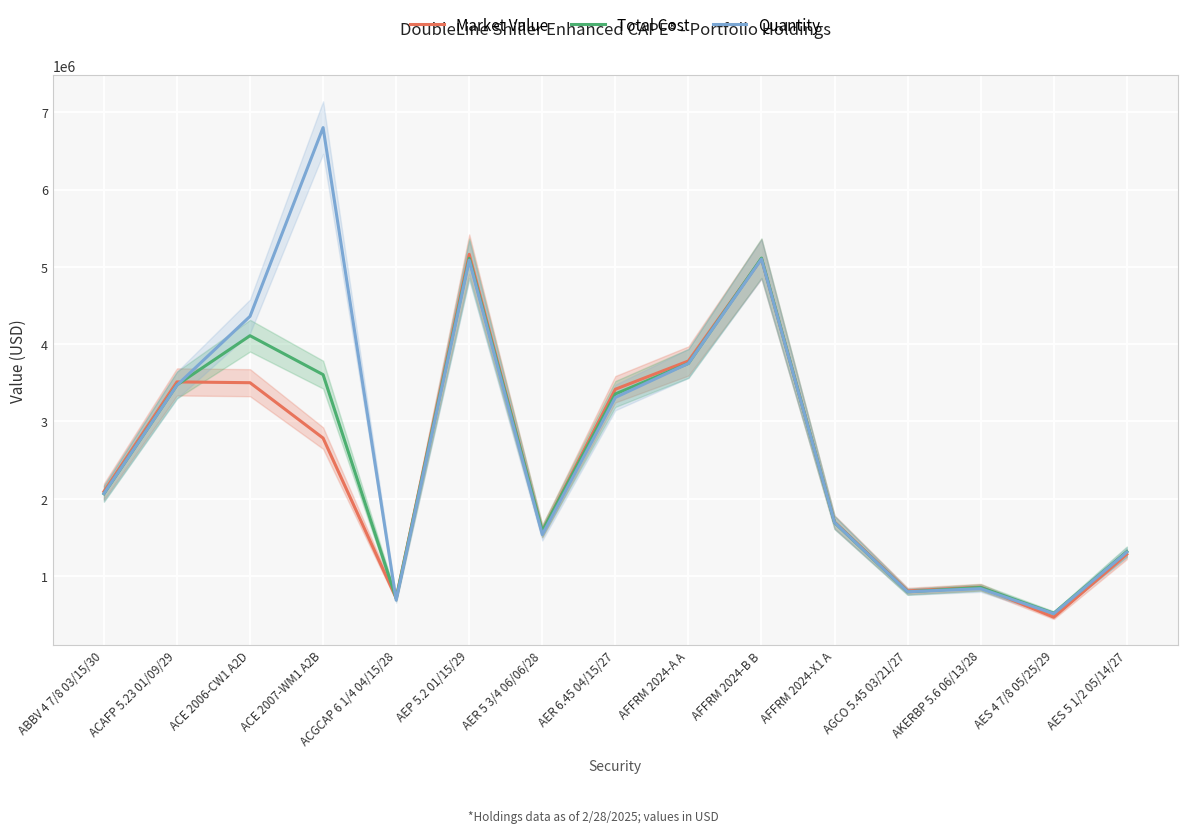

How many lines are shown in the chart?

3